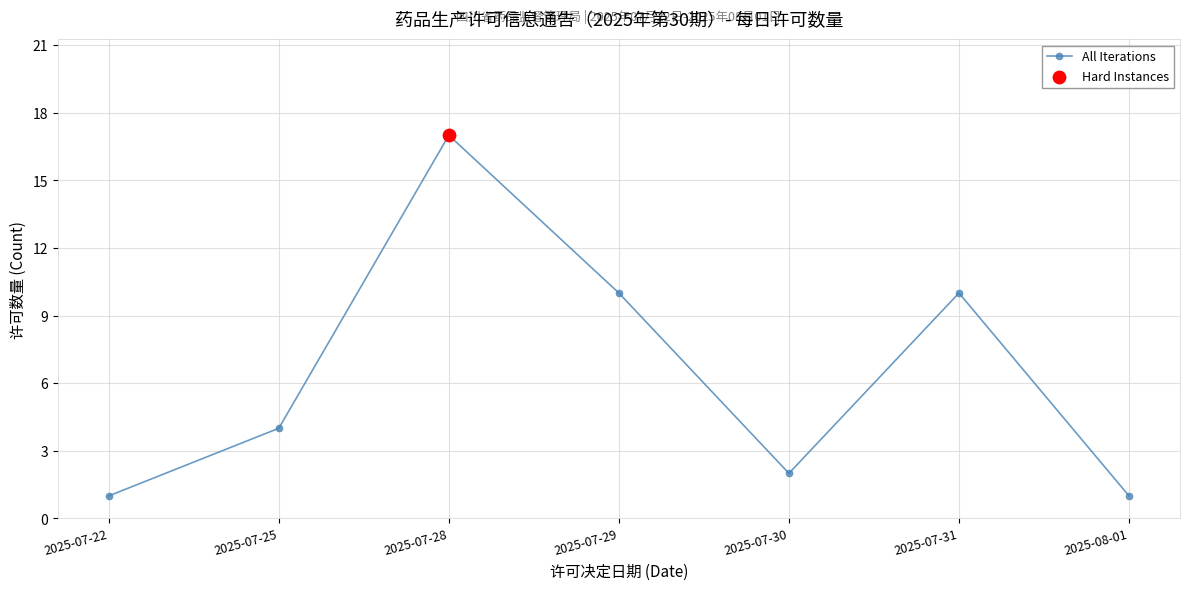

What is the ratio of the value at 2025-07-30 to the value at 2025-07-29?

0.2